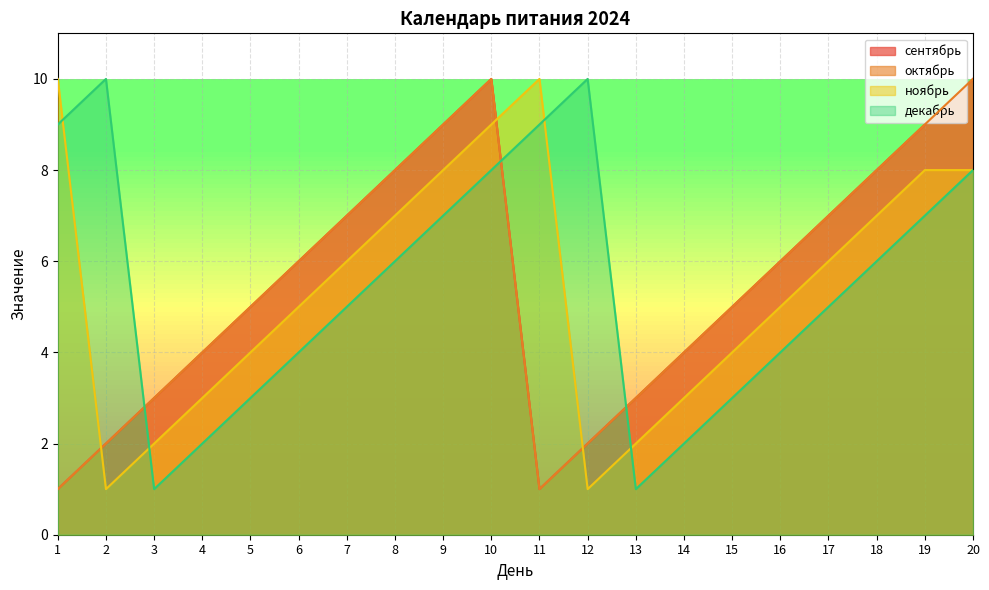

How many interior local peaks does the ноябрь series have?

1